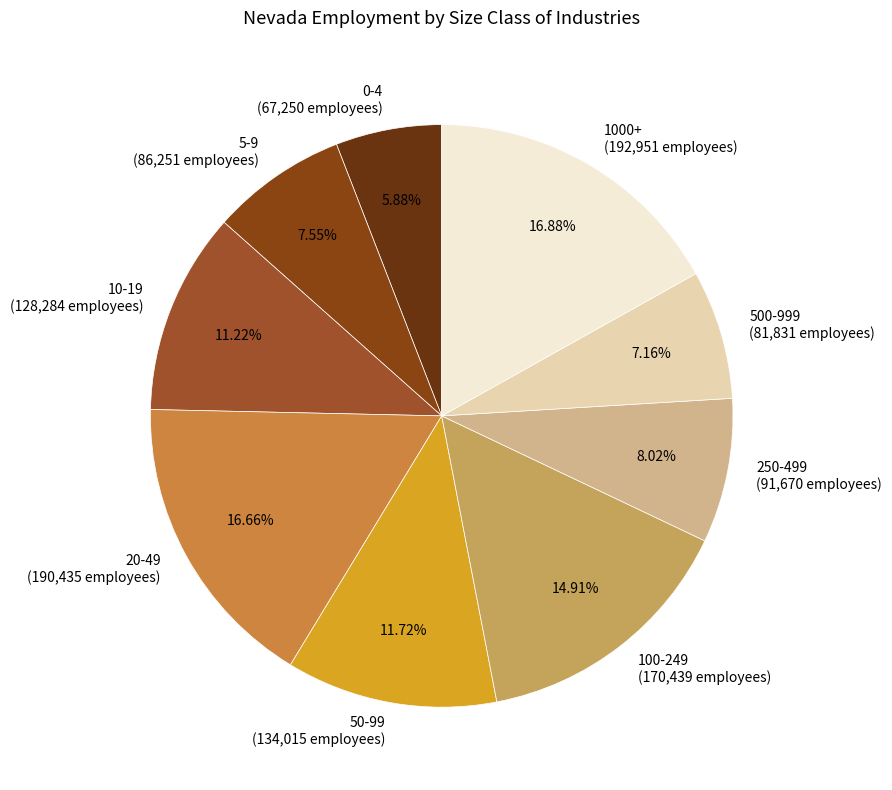

Does 1000+ account for over 50% of the chart?

No